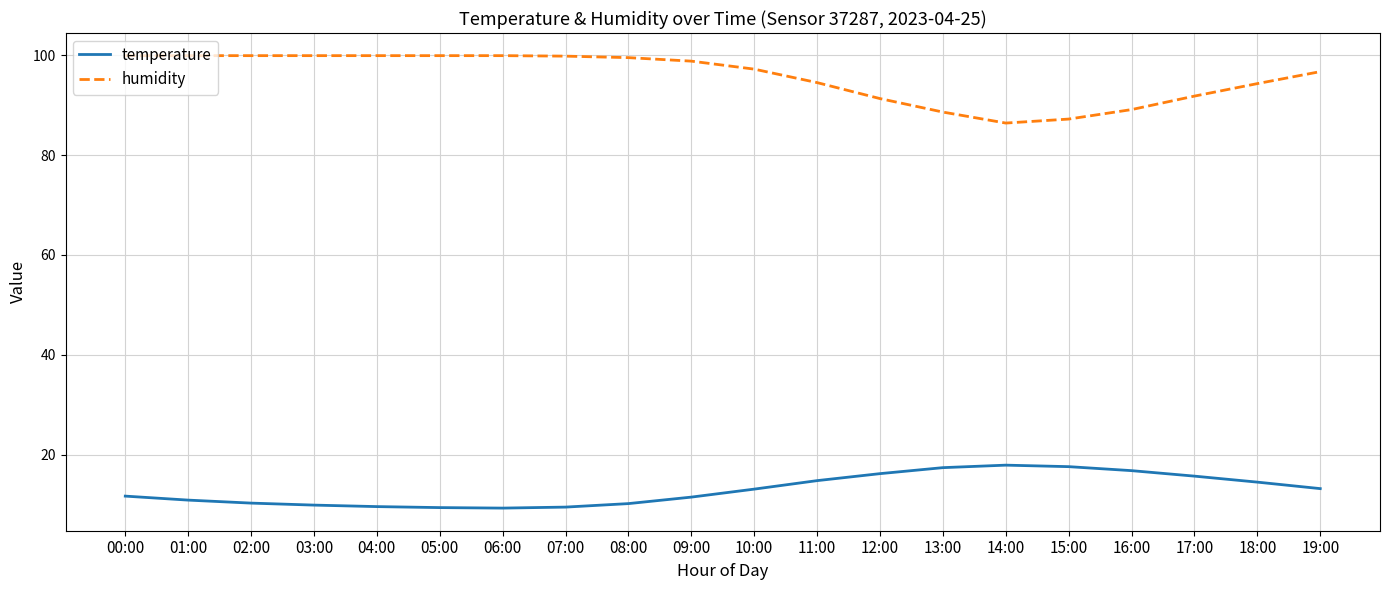

How many values in the humidity series are below 98?

10